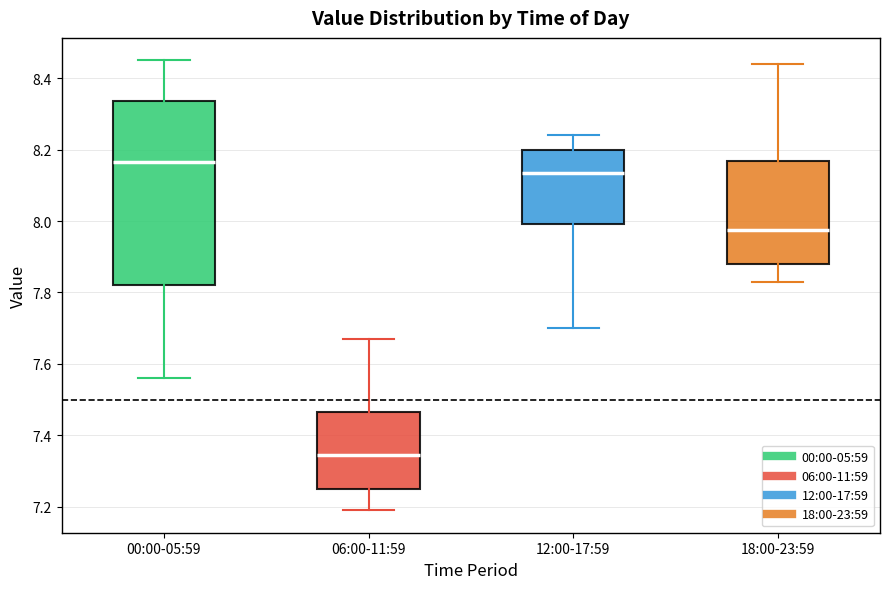

Comparing the boxes themselves (not the whiskers), which one is the tallest?

00:00-05:59